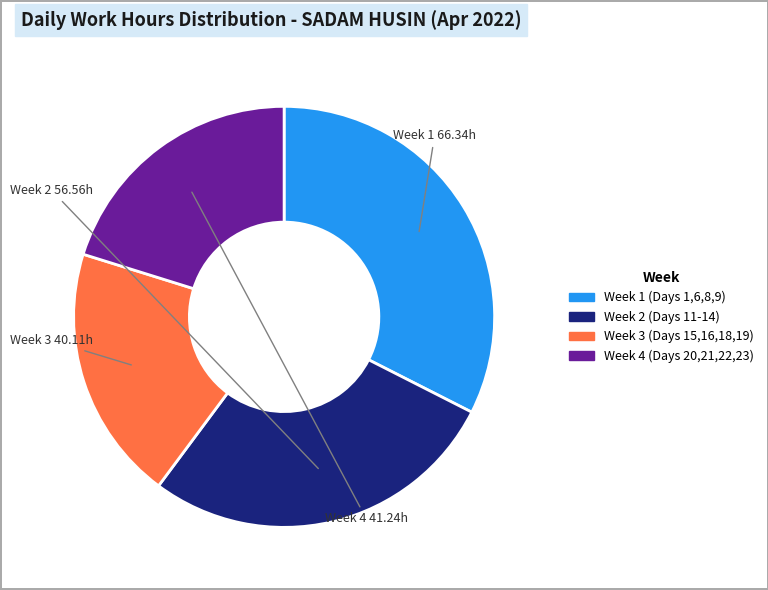

Which has a higher value, Week 4 (Days 20,21,22,23) or Week 1 (Days 1,6,8,9)?

Week 1 (Days 1,6,8,9)